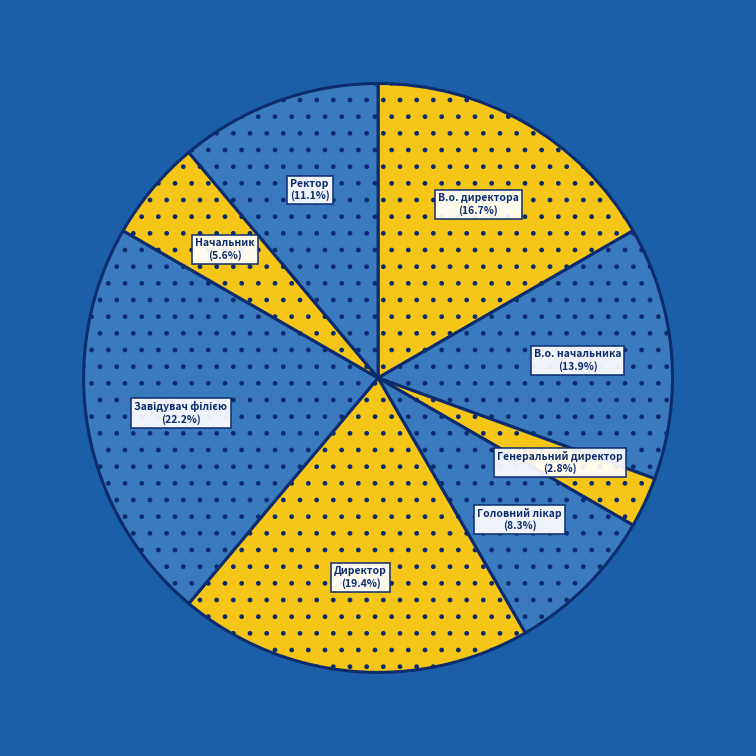

How many slices are in this pie chart?

8